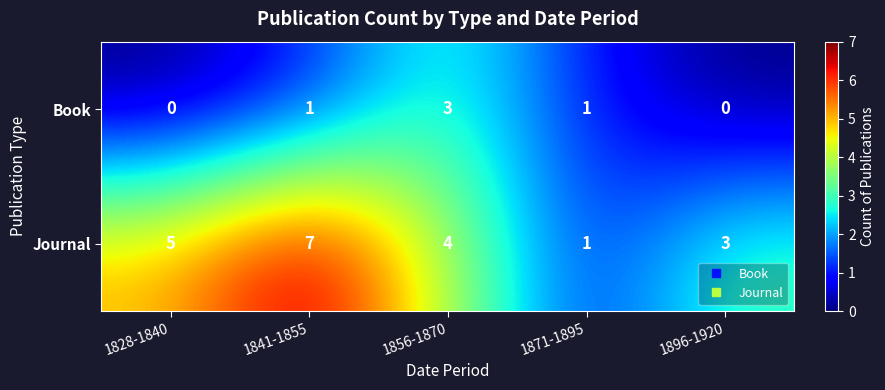

Which series has the widest spread of values?

Journal